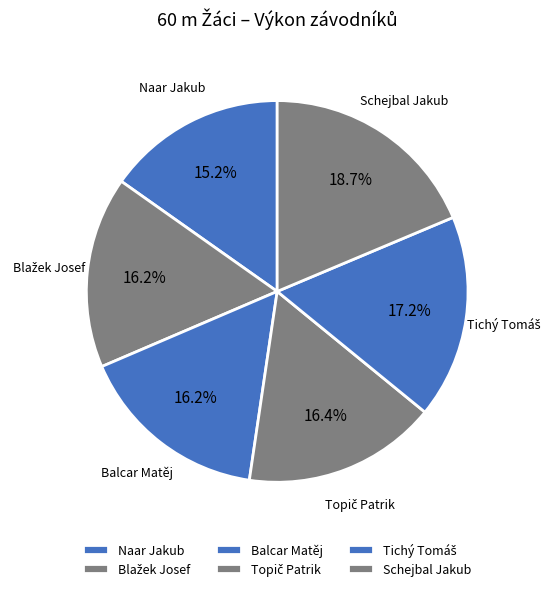

To the nearest percent, what portion does Balcar Matěj represent?

16%